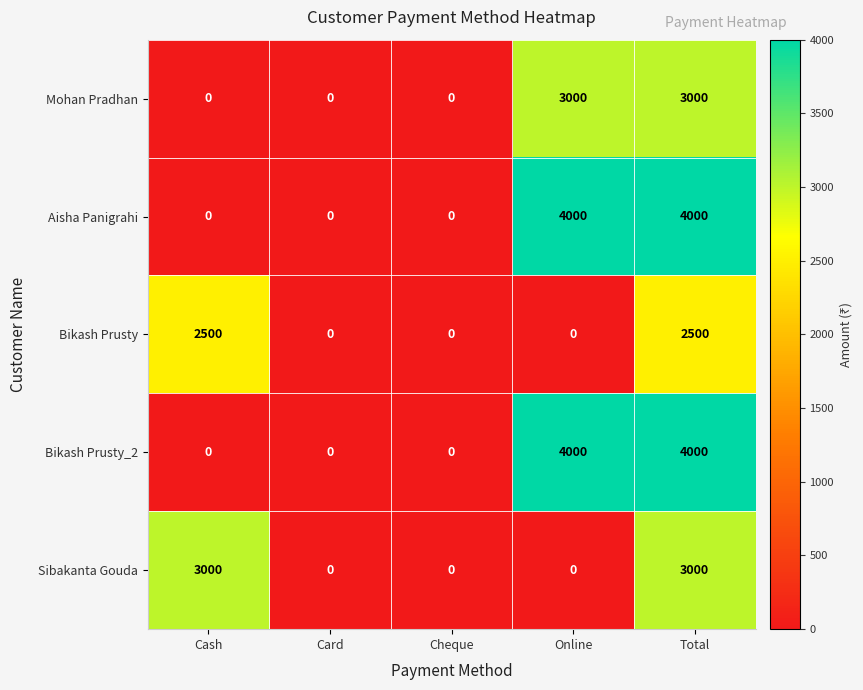

The value of Mohan Pradhan at Cheque is 1371. True or false?

False